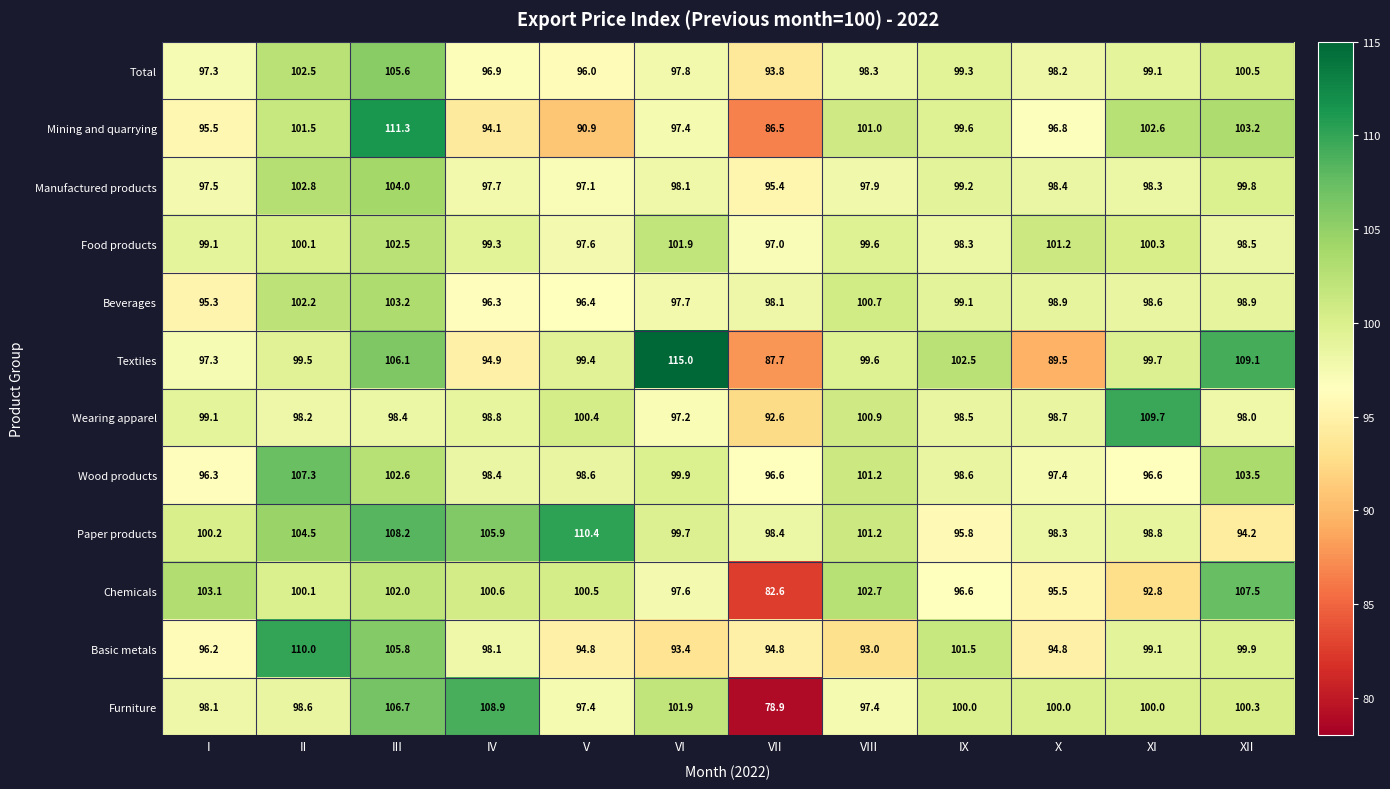

What is the difference between the highest and lowest values at VIII?

9.7